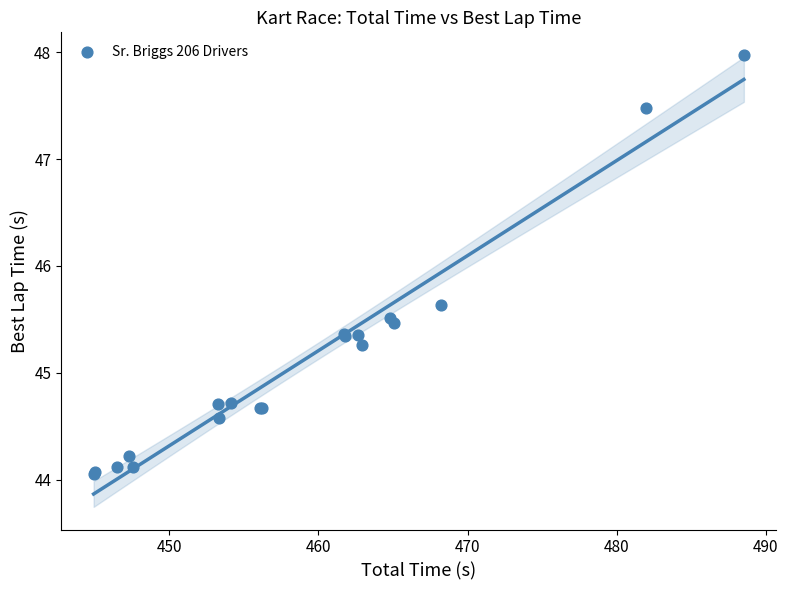

What Y value in the scatter plot is closest to 46?

45.6